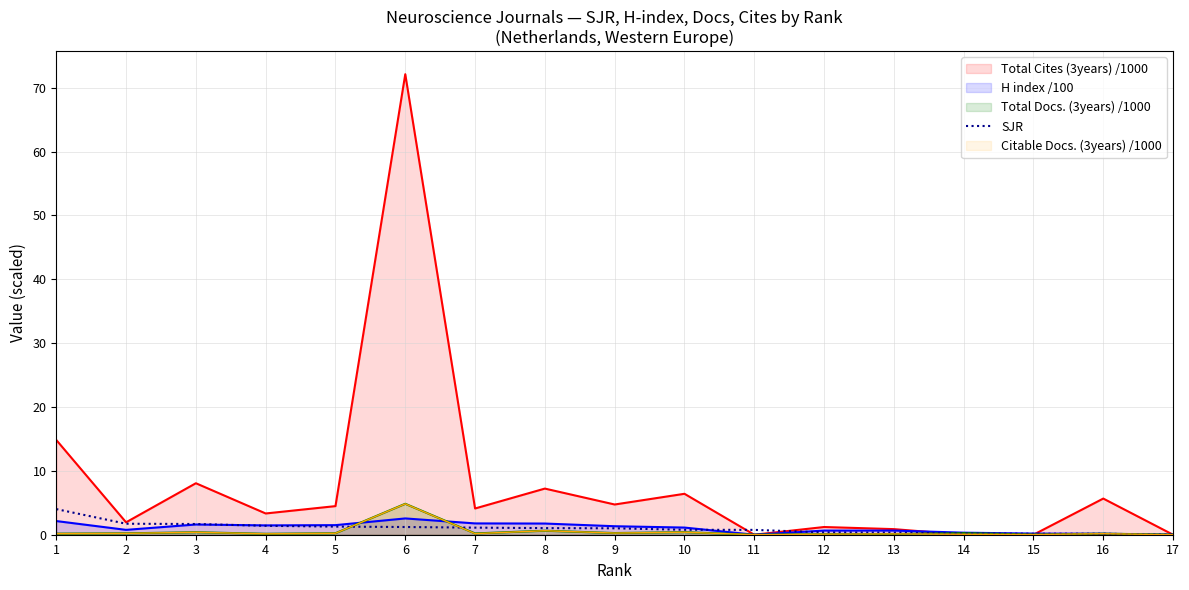

Is the value of Total Cites (3years) /1000 at 8 greater than the value of Citable Docs. (3years) /1000 at 12?

Yes